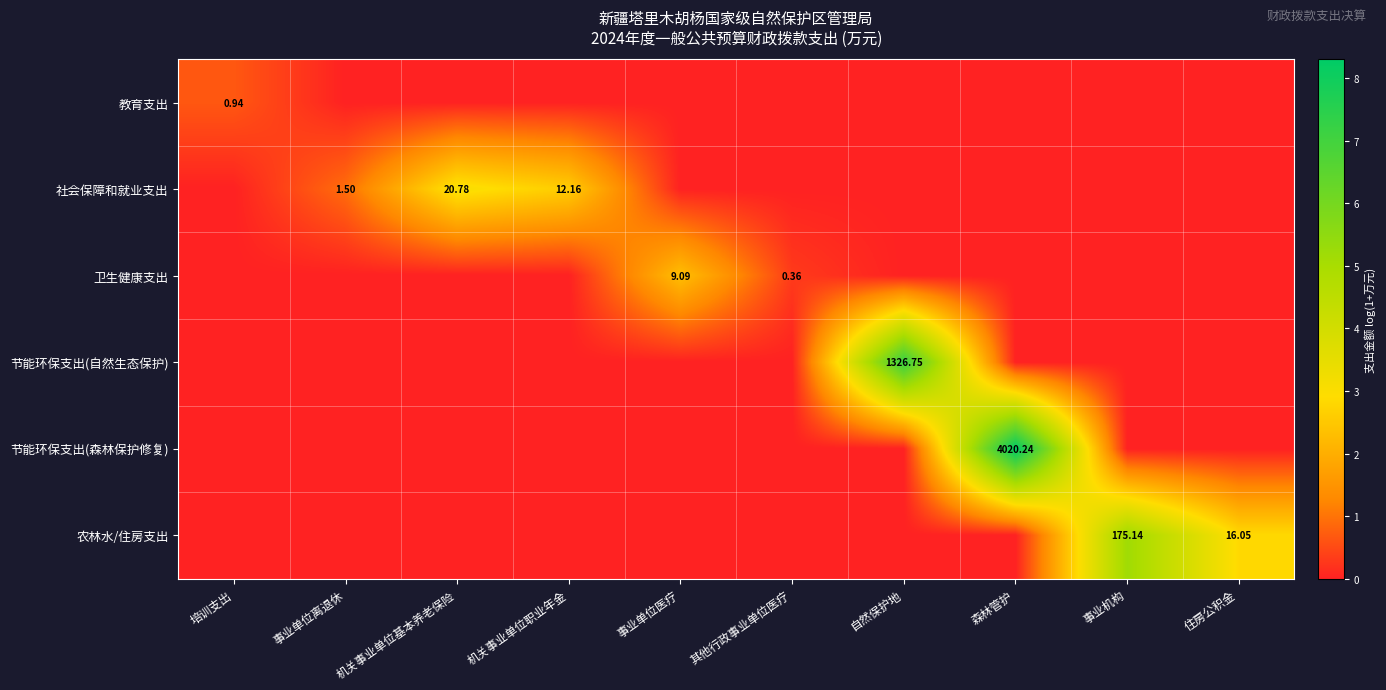

How many 农林水/住房支出 values are between 0 and 1?

8